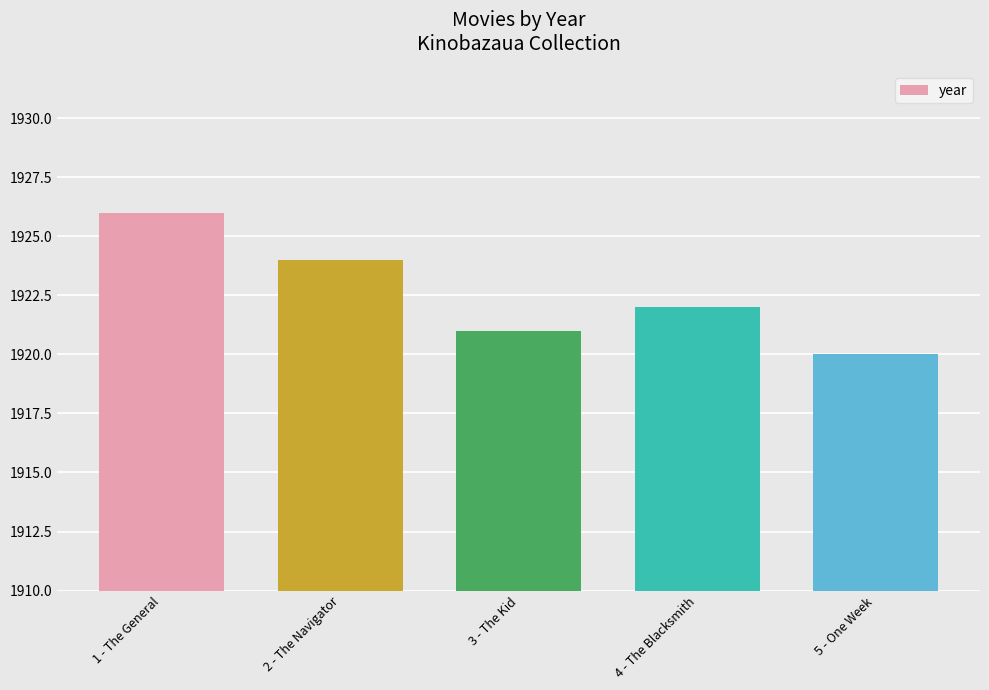

How many distinct data groups are displayed?

1